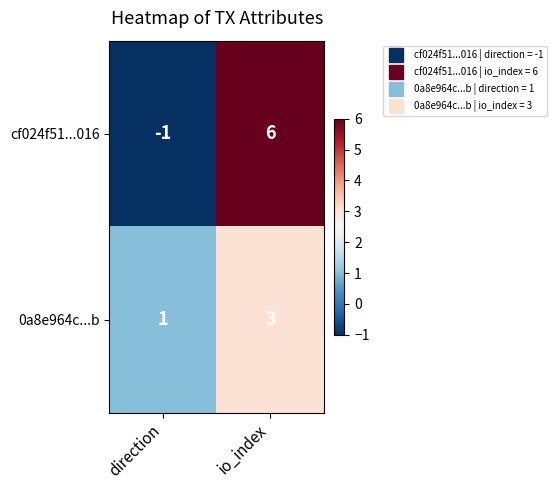

List the series in order of their peak value, highest first.

cf024f51...016, 0a8e964c...b